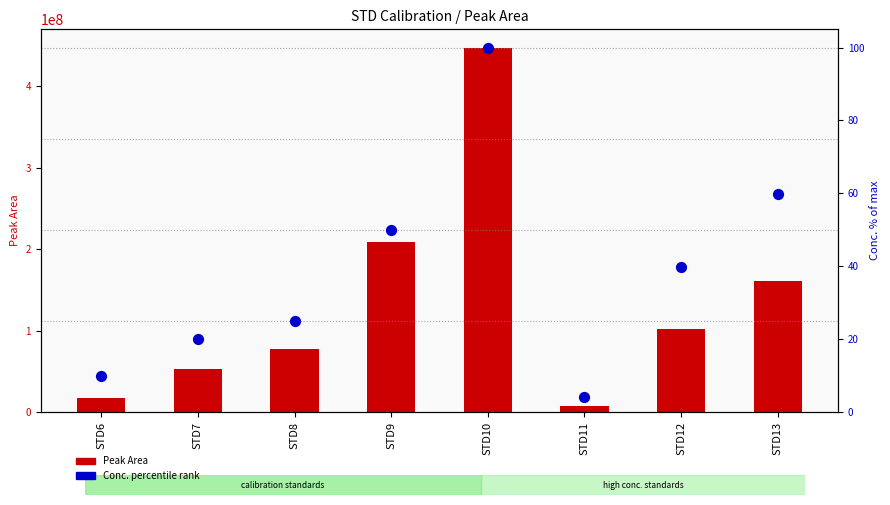

Which series has the largest Y range (max minus min)?

Peak Area